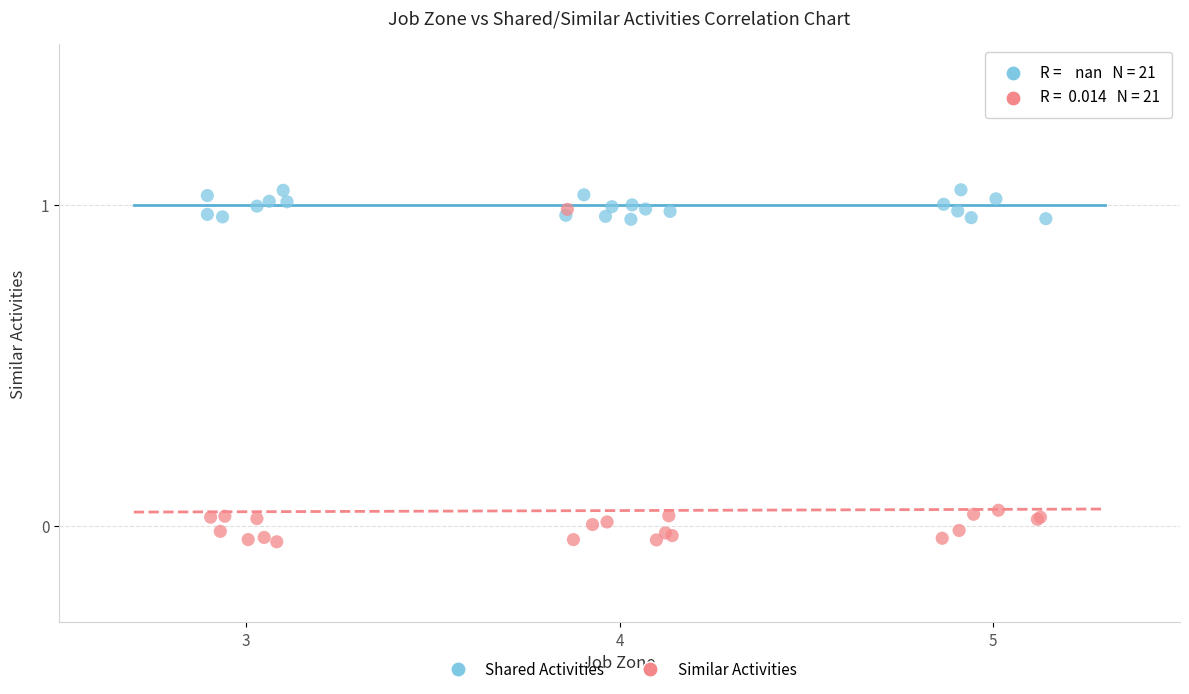

Which series has the largest Y range (max minus min)?

Similar Activities